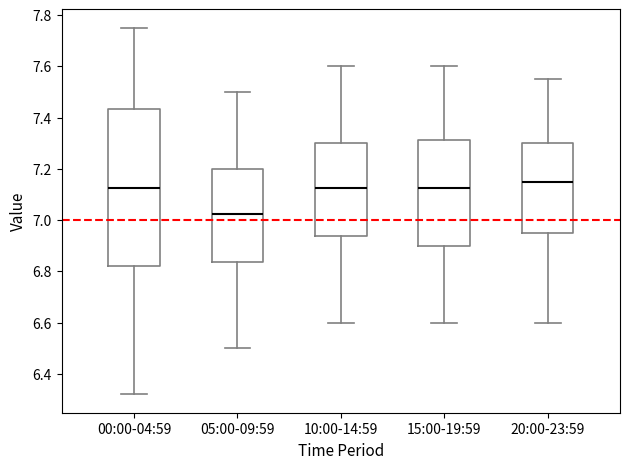

Reading left to right, read every box against the y-axis: the position of its median line, the range the box covers, and the ends of its whiskers. The values are not printed on the chart, so give them approximately, as read against the axis.

00:00-04:59: median 7.12, box 6.82 to 7.44, whiskers 6.32 to 7.76
05:00-09:59: median 7.02, box 6.84 to 7.20, whiskers 6.50 to 7.50
10:00-14:59: median 7.12, box 6.94 to 7.30, whiskers 6.60 to 7.60
15:00-19:59: median 7.12, box 6.90 to 7.32, whiskers 6.60 to 7.60
20:00-23:59: median 7.16, box 6.96 to 7.30, whiskers 6.60 to 7.56